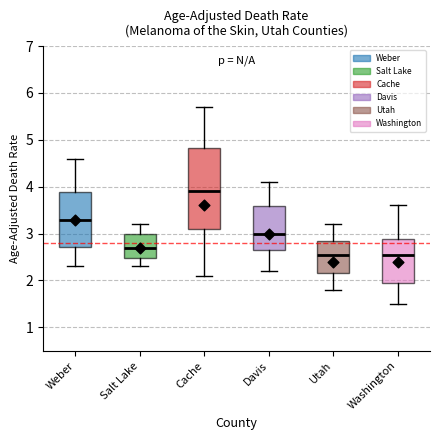

Reading left to right, read every box against the y-axis: the position of its median line, the range the box covers, and the ends of its whiskers. The values are not printed on the chart, so give them approximately, as read against the axis.

Weber: median 3.3, box 2.7 to 3.9, whiskers 2.3 to 4.6
Salt Lake: median 2.7, box 2.5 to 3.0, whiskers 2.3 to 3.2
Cache: median 3.9, box 3.1 to 4.8, whiskers 2.1 to 5.7
Davis: median 3.0, box 2.7 to 3.6, whiskers 2.2 to 4.1
Utah: median 2.5, box 2.2 to 2.8, whiskers 1.8 to 3.2
Washington: median 2.5, box 2.0 to 2.9, whiskers 1.5 to 3.6